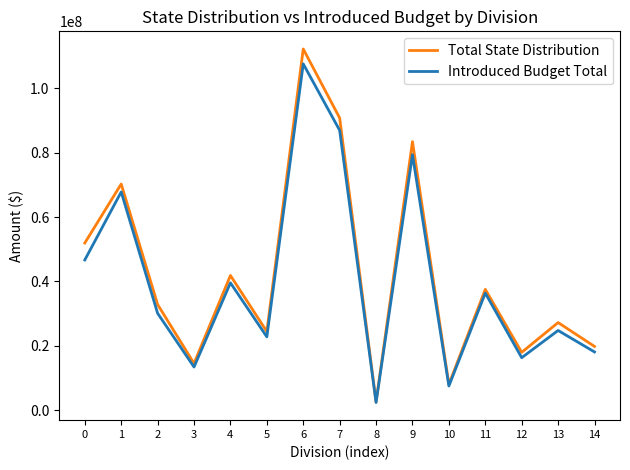

Which series has the largest range (max minus min)?

Total State Distribution